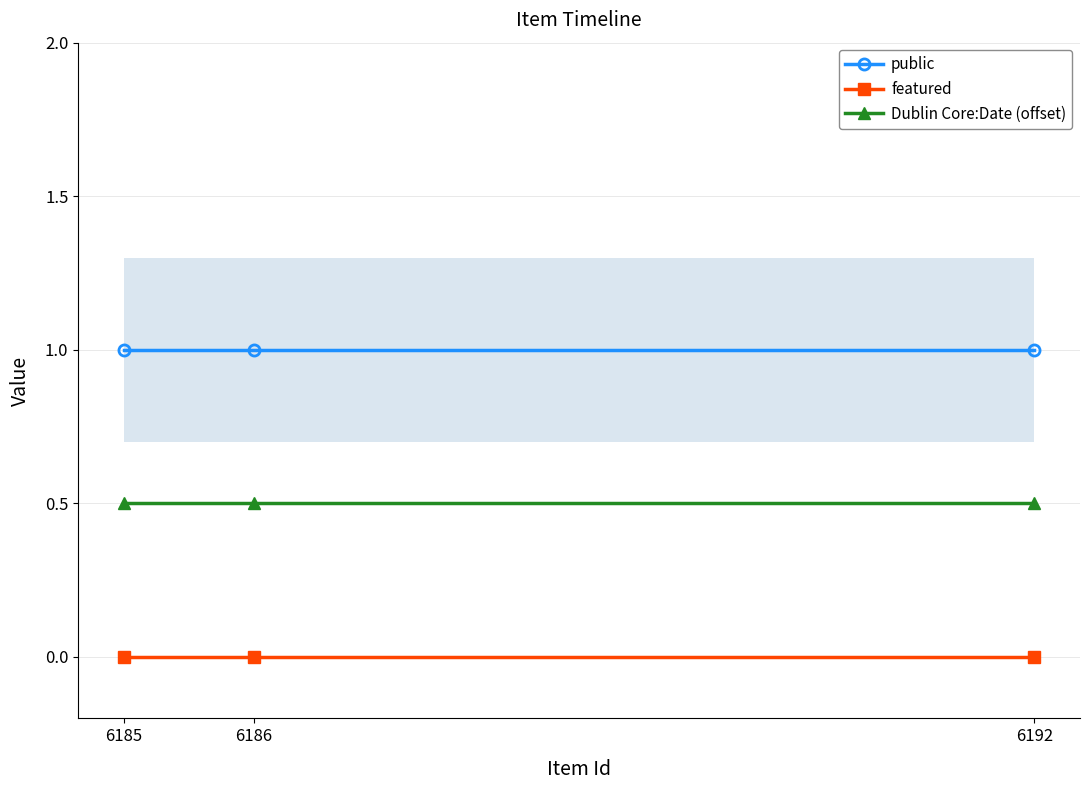

What is the value of the public point at the 1st from the left?

1.0